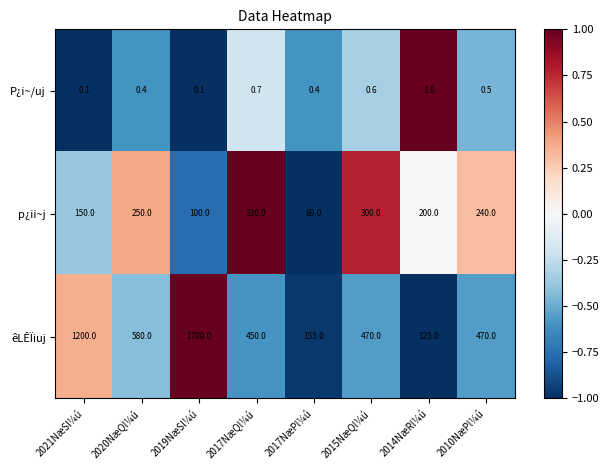

What is the difference between the highest and lowest values at 2014NæRl¼ú?

198.4